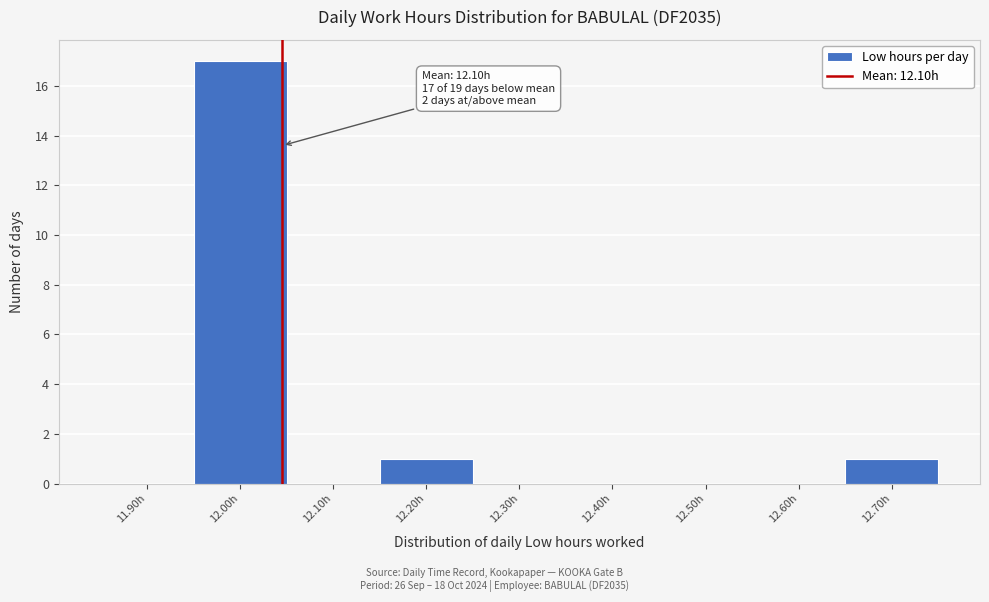

Reading left to right, extract all data points from this chart.

11.90h=0	12.00h=17	12.10h=0	12.20h=1	12.30h=0	12.40h=0	12.50h=0	12.60h=0	12.70h=1